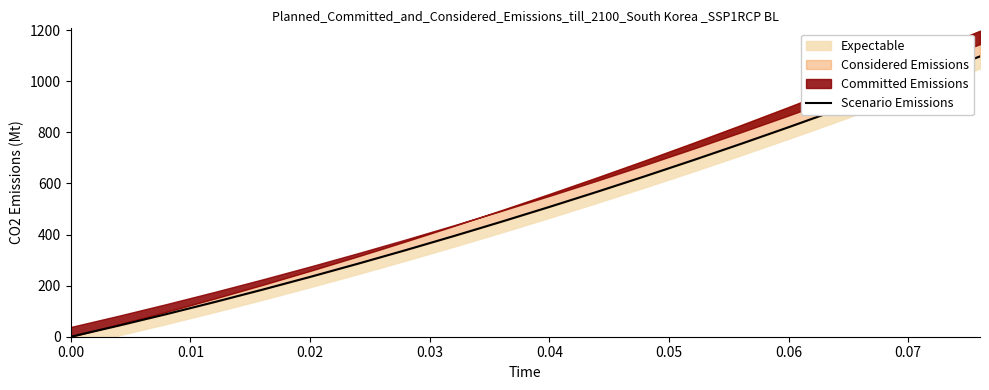

Does the chart have visible grid lines?

No